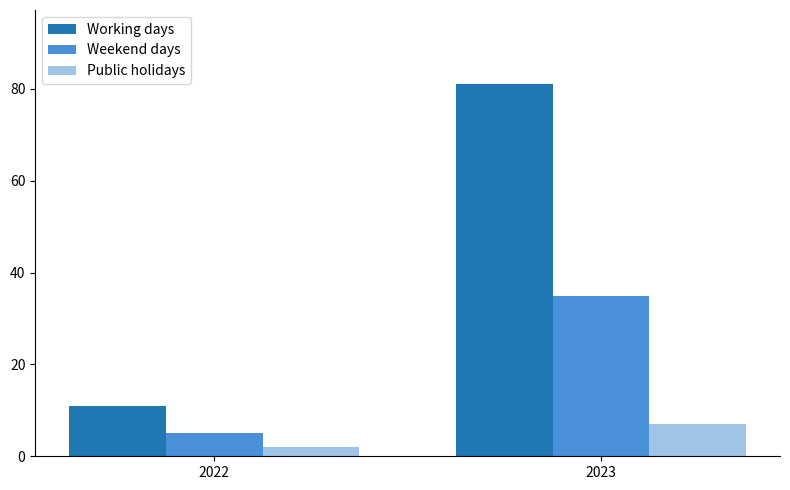

Which series changed the most between 2022 and 2023?

Working days